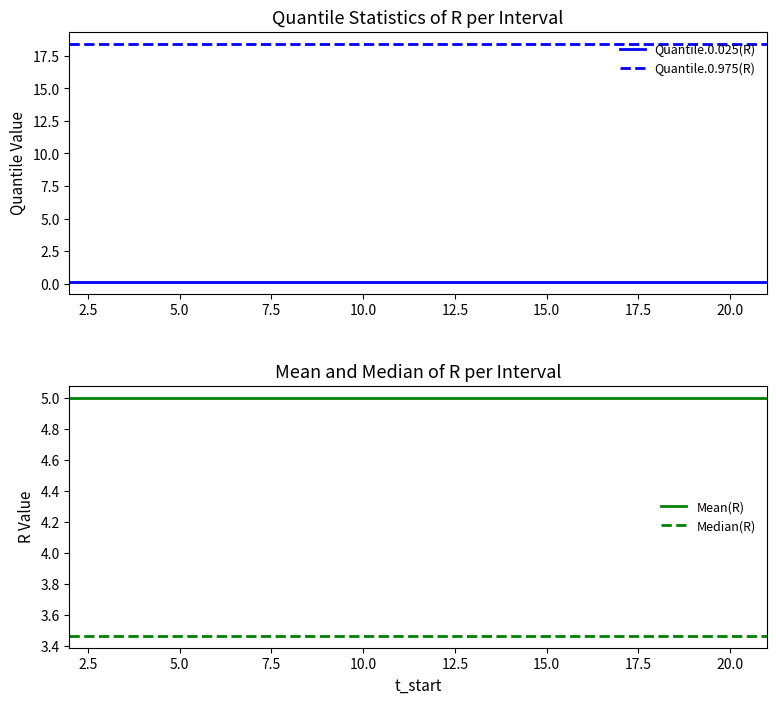

What are all the series names shown in the legend?

Quantile.0.025(R), Quantile.0.975(R), Mean(R), Median(R)